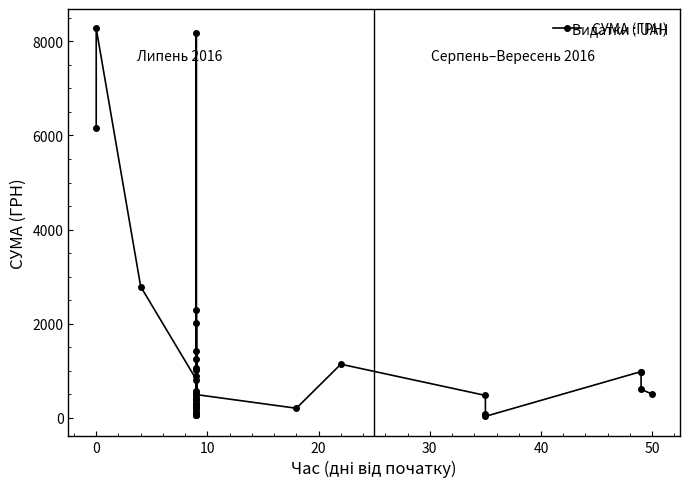

How many data points are less than 500?

20